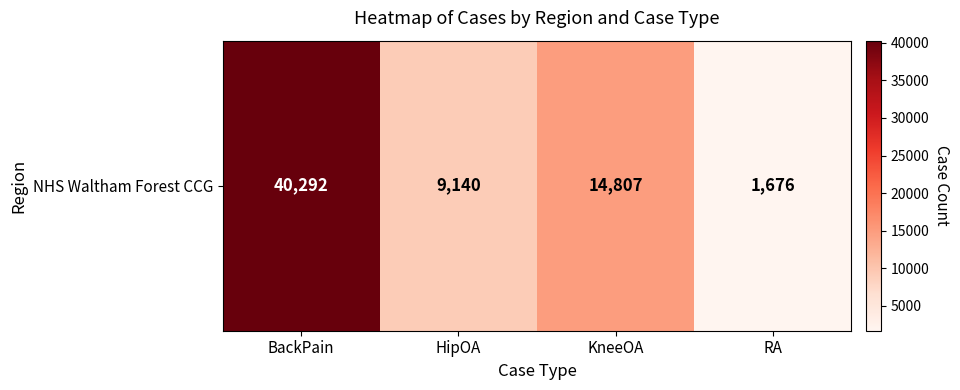

What is the change in value from KneeOA to RA?

-13131